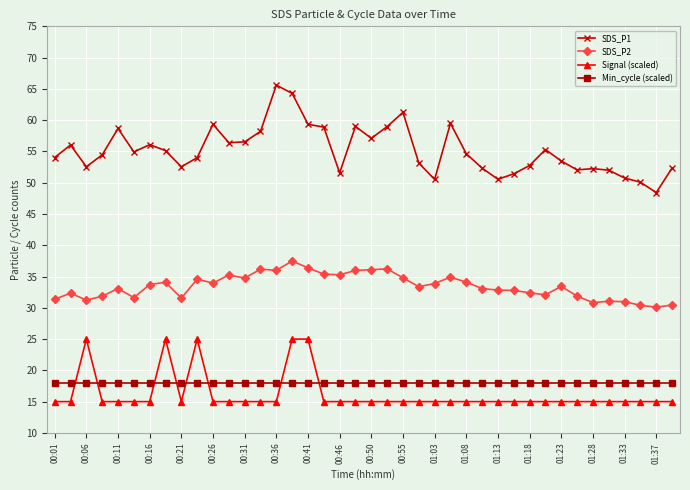

Which series has the largest total across all categories?

SDS_P1